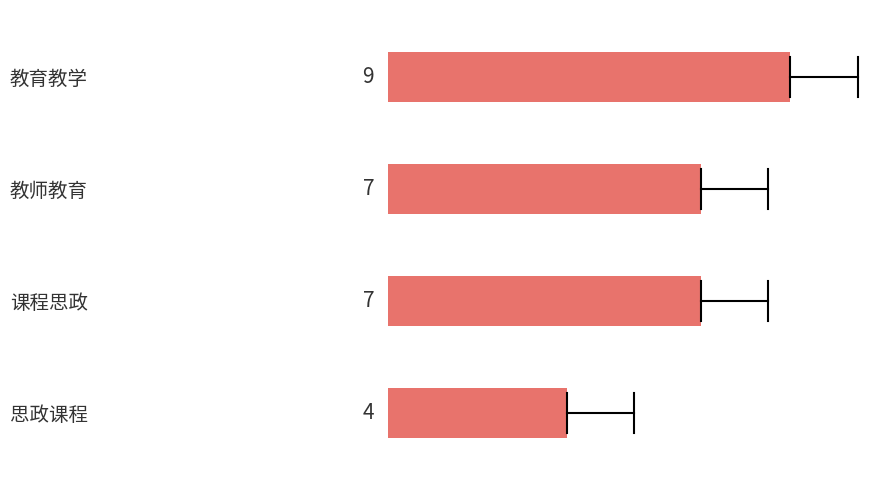

What value does the data have at 教育教学?

9